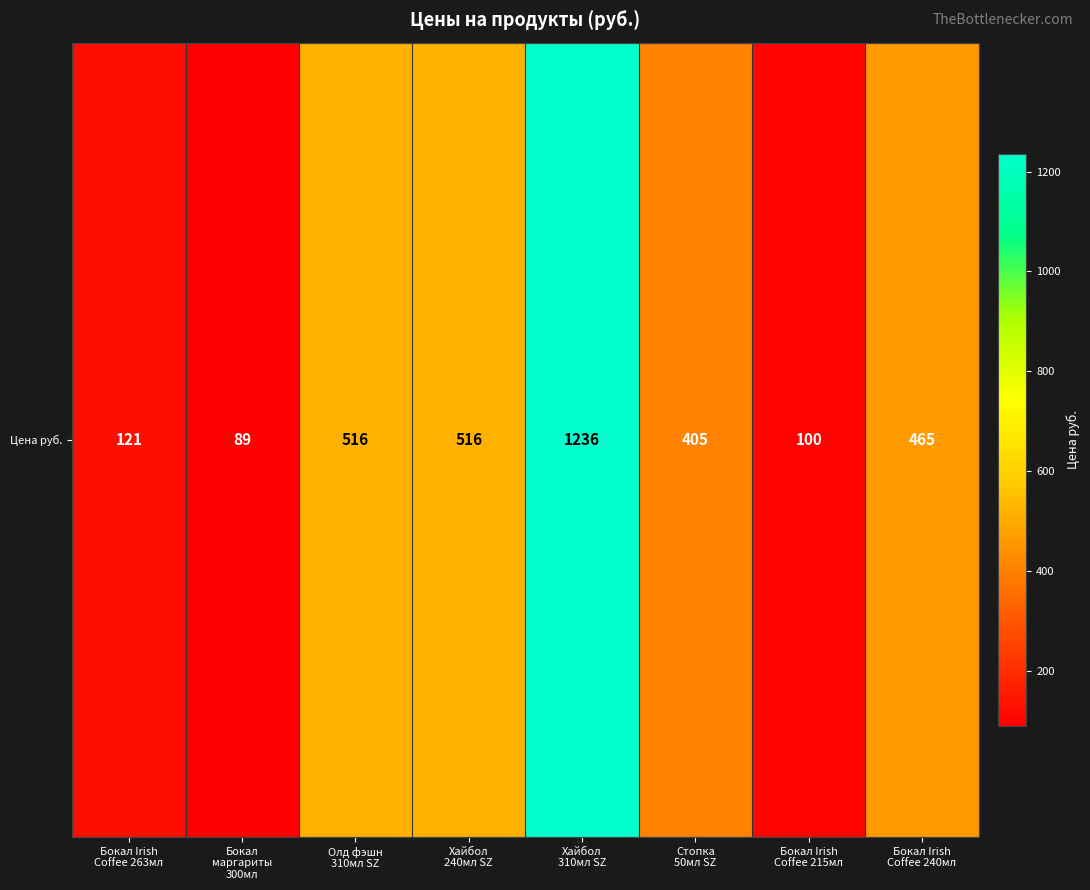

How many data points are less than 465?

4